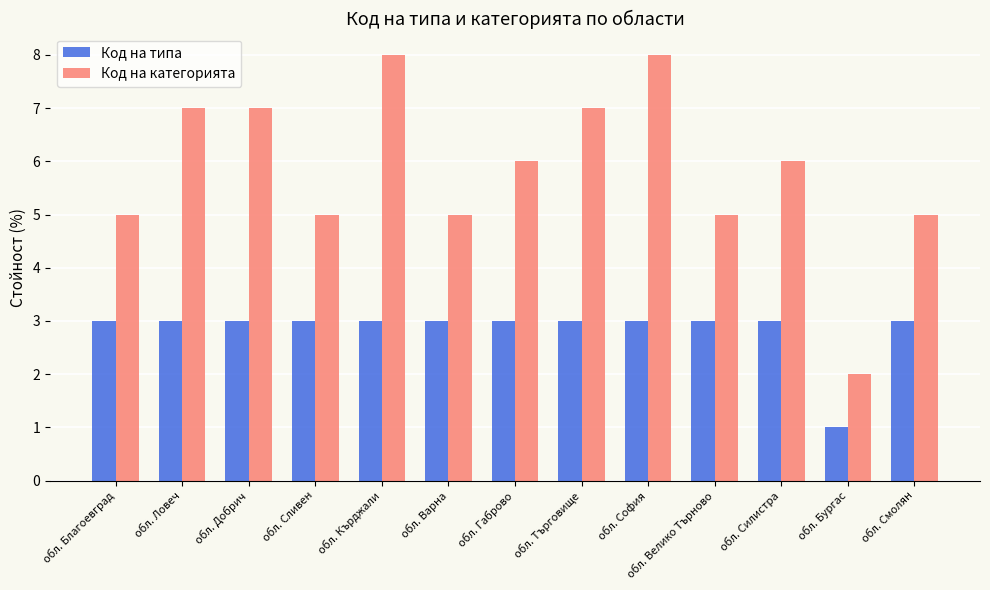

Does the chart contain stacked bars?

No